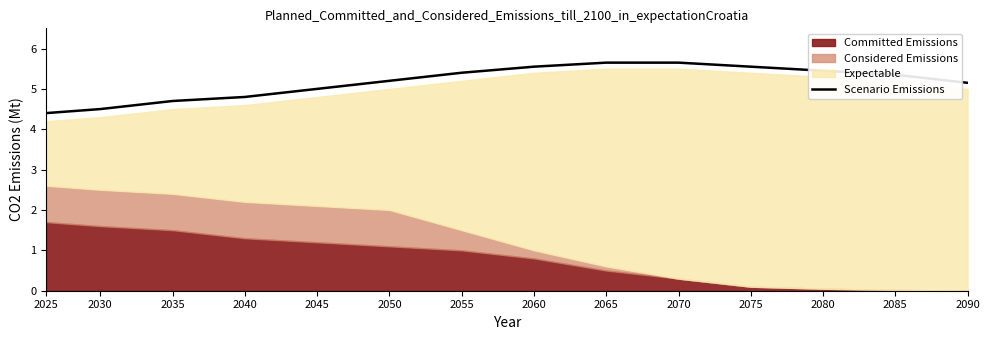

List the labels in order of value, smallest first.

2025, 2030, 2035, 2040, 2045, 2090, 2050, 2085, 2055, 2080, 2060, 2075, 2065, 2070